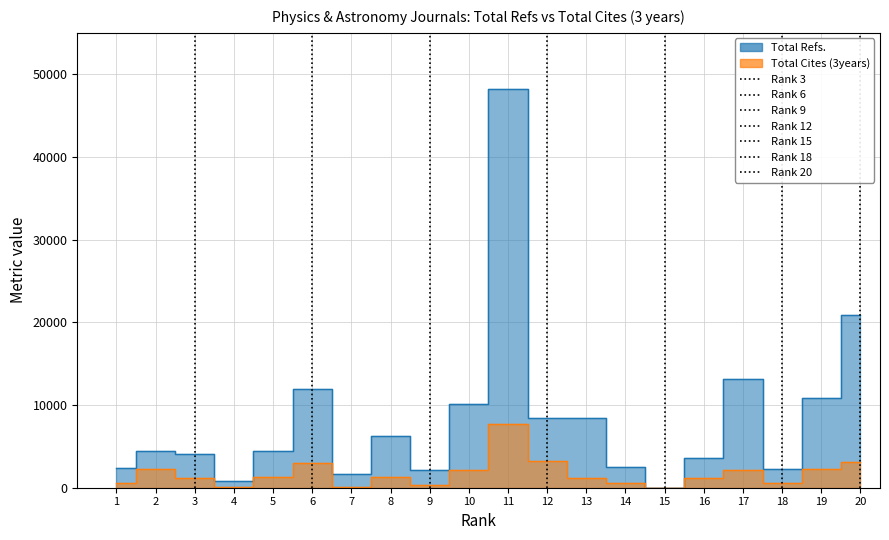

In Total Cites (3years), how many points are higher than both neighbors (excluding endpoints)?

5